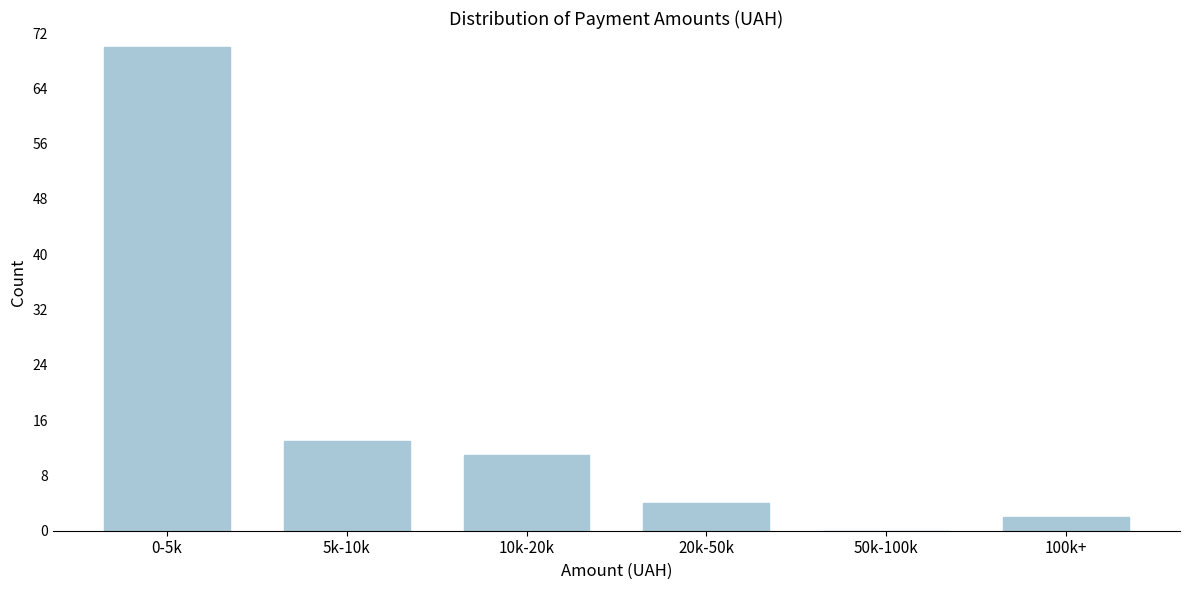

Reading left to right, list all the values displayed in this chart.

0-5k=70	5k-10k=13	10k-20k=11	20k-50k=4	50k-100k=0	100k+=2